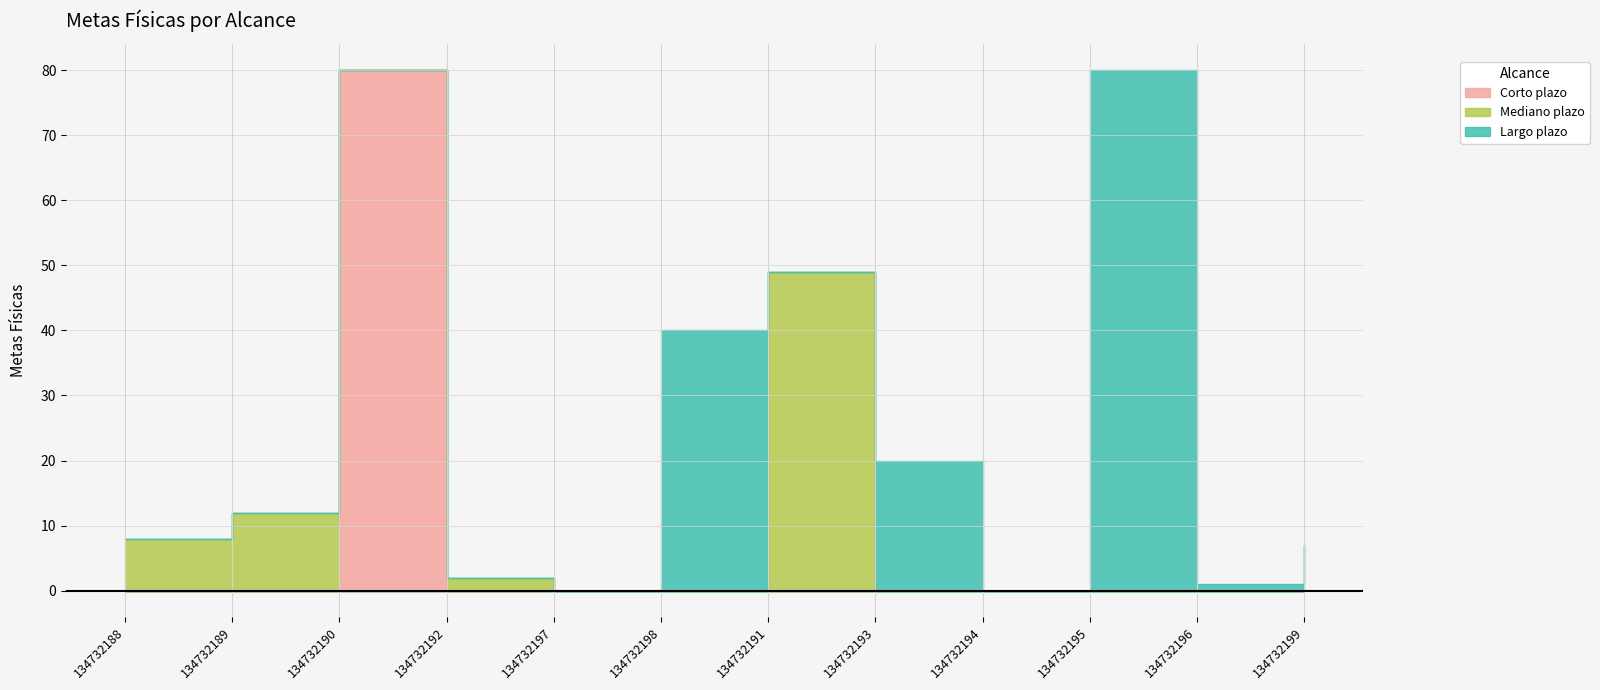

Which has a higher value, 134732192 or 134732195?

134732192